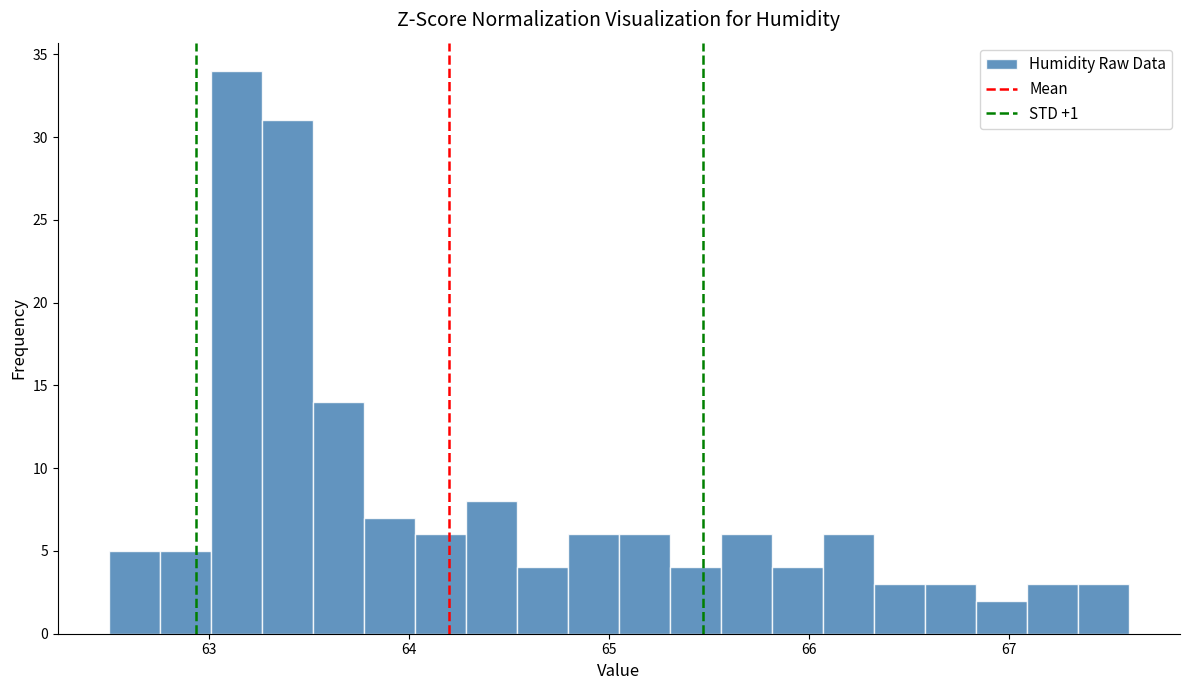

Read against the x-axis, roughly where is the centre of the tallest bar?

63.1